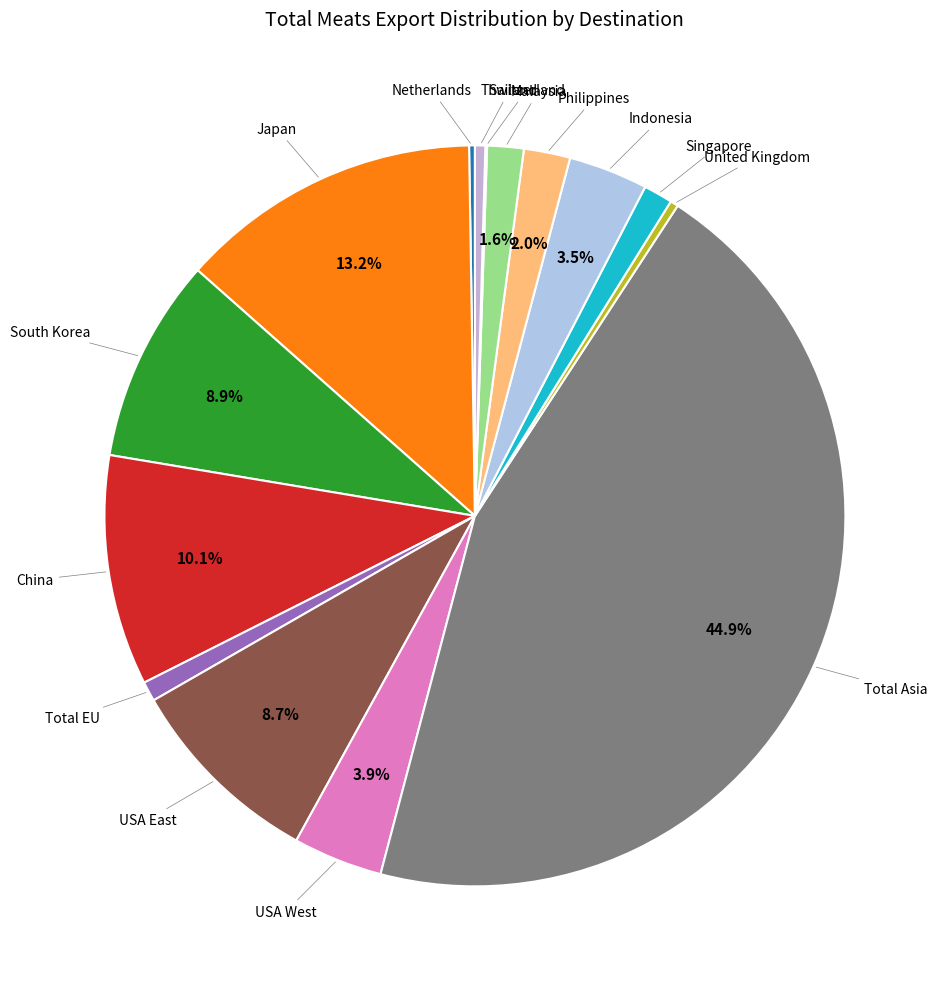

How many segments does this pie chart have?

15